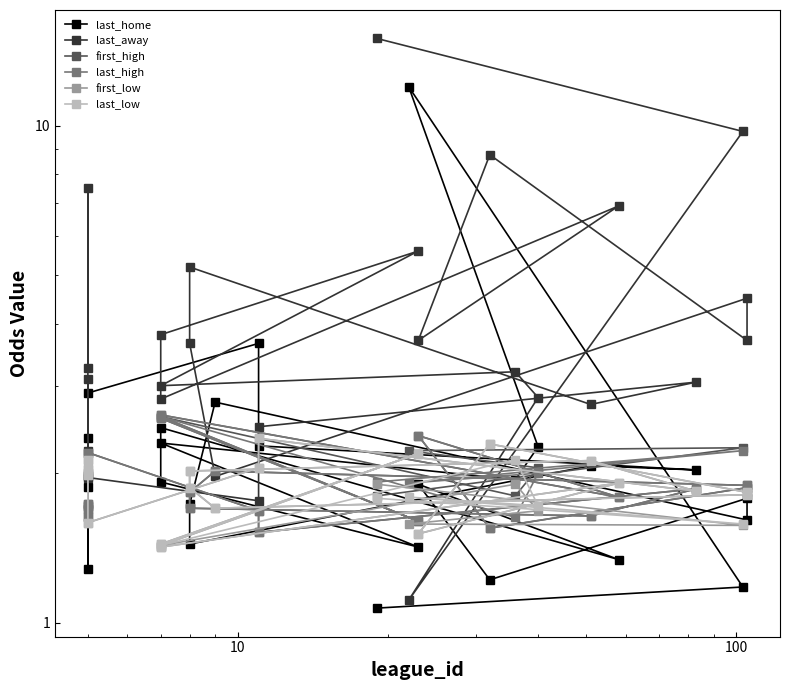

Where is last_high nearest to the value 2?

100